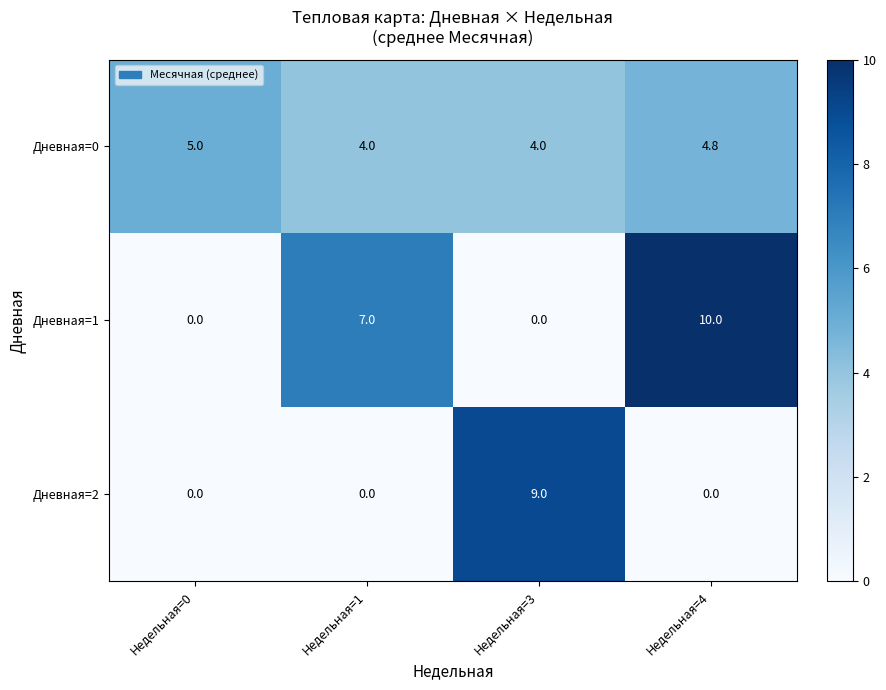

What is the difference between the highest and lowest values at Недельная=0?

5.0